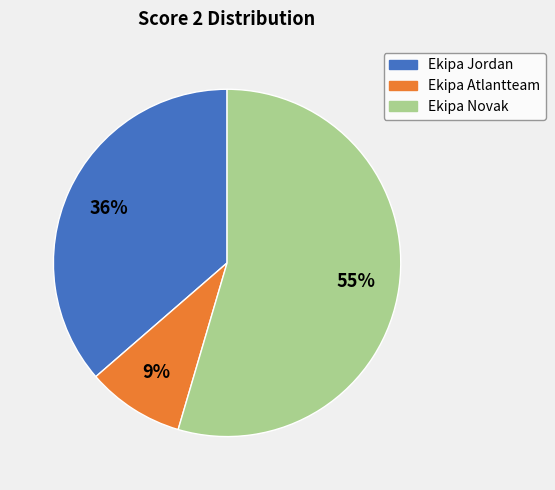

Do Ekipa Atlantteam and Ekipa Jordan together represent more than half of the pie?

No